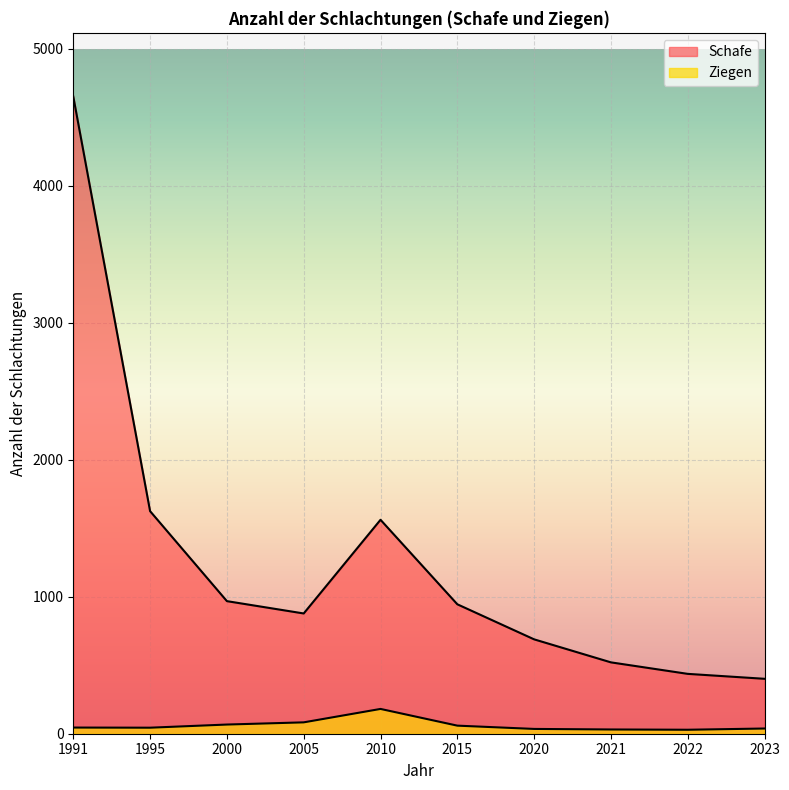

Where is the first local maximum for Schafe?

2010